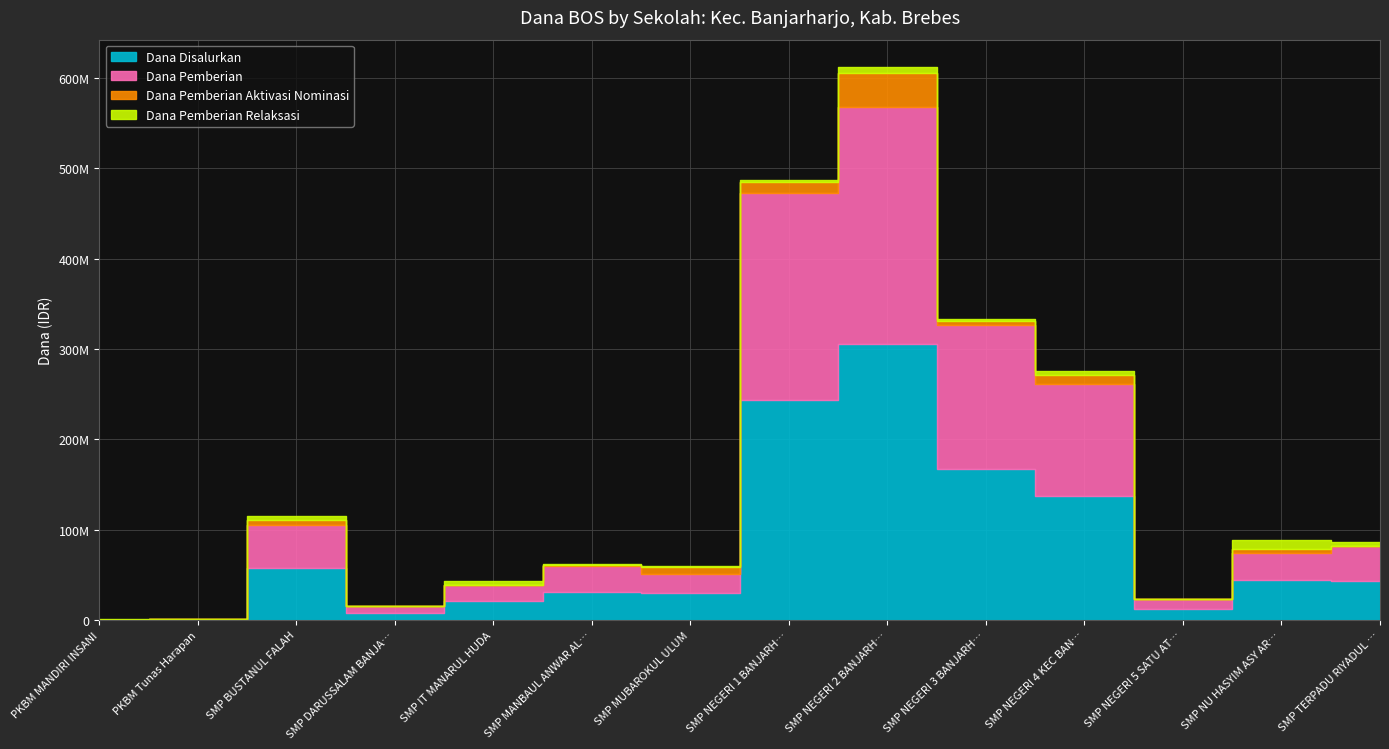

The Dana Pemberian Relaksasi series shows 2250000 at SMP NEGERI 1 BANJARHARJO. True or false?

True